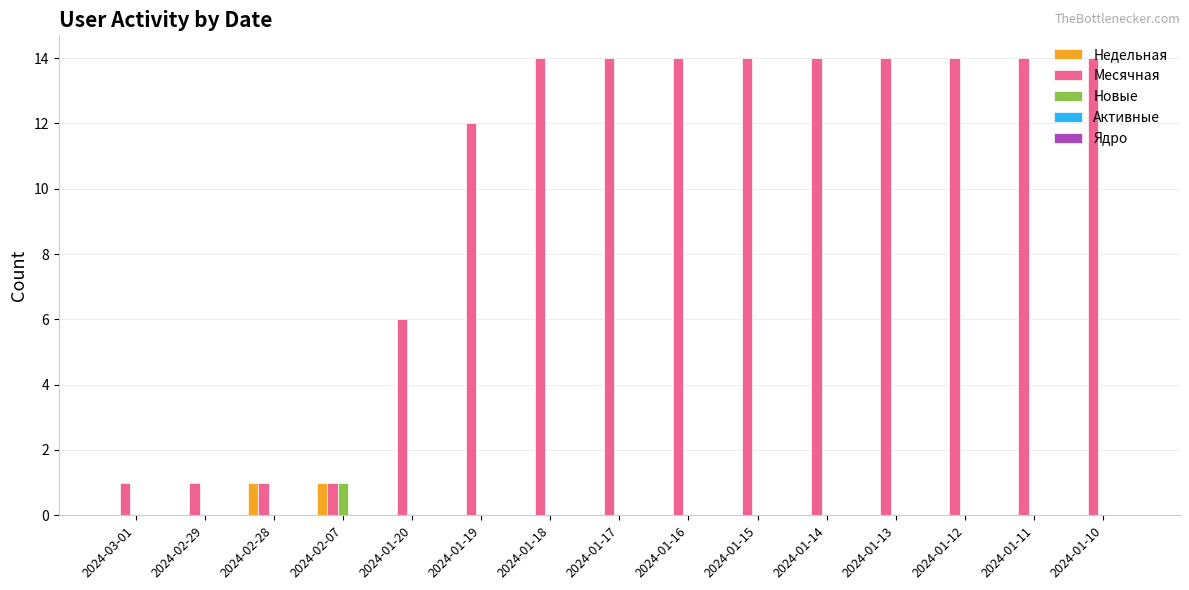

What is the sum of the Месячная values at 2024-03-01 and 2024-01-12?

15